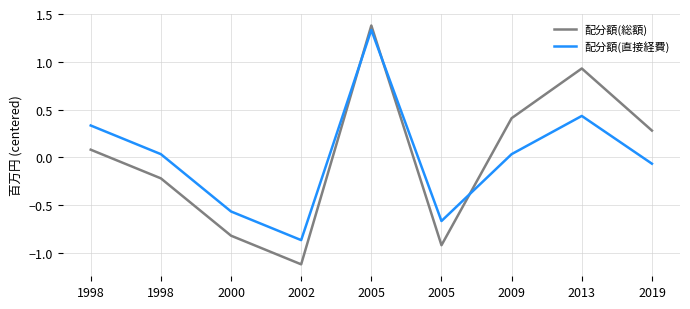

Does the chart display data point markers on the line(s)?

No